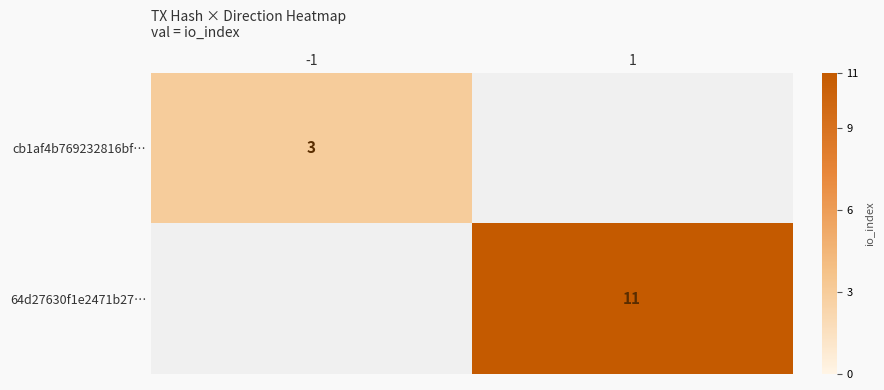

Is the value of 64d27630f1e2471b27… at 1 greater than the value of cb1af4b769232816bf… at 1?

No